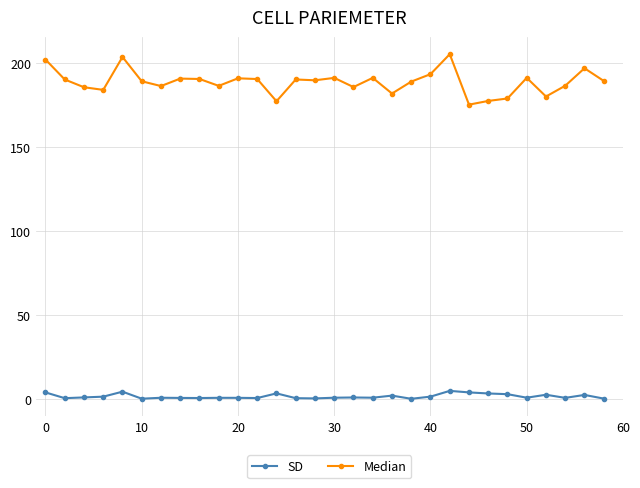

Rank the series by their maximum value, from lowest to highest.

SD, Median